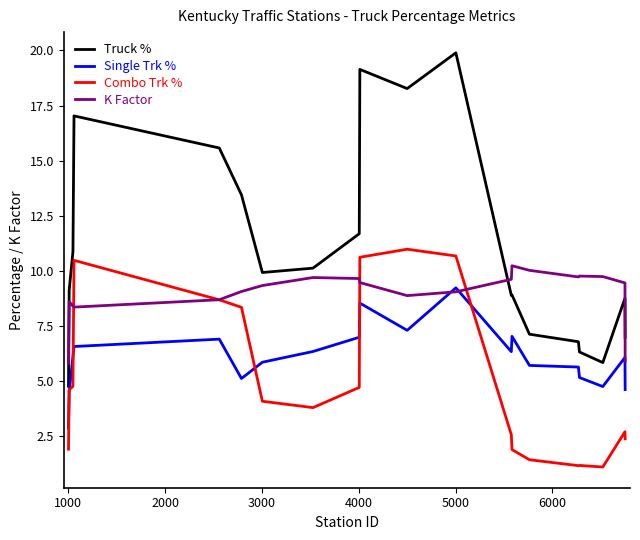

Which series has the widest spread of values?

Truck %